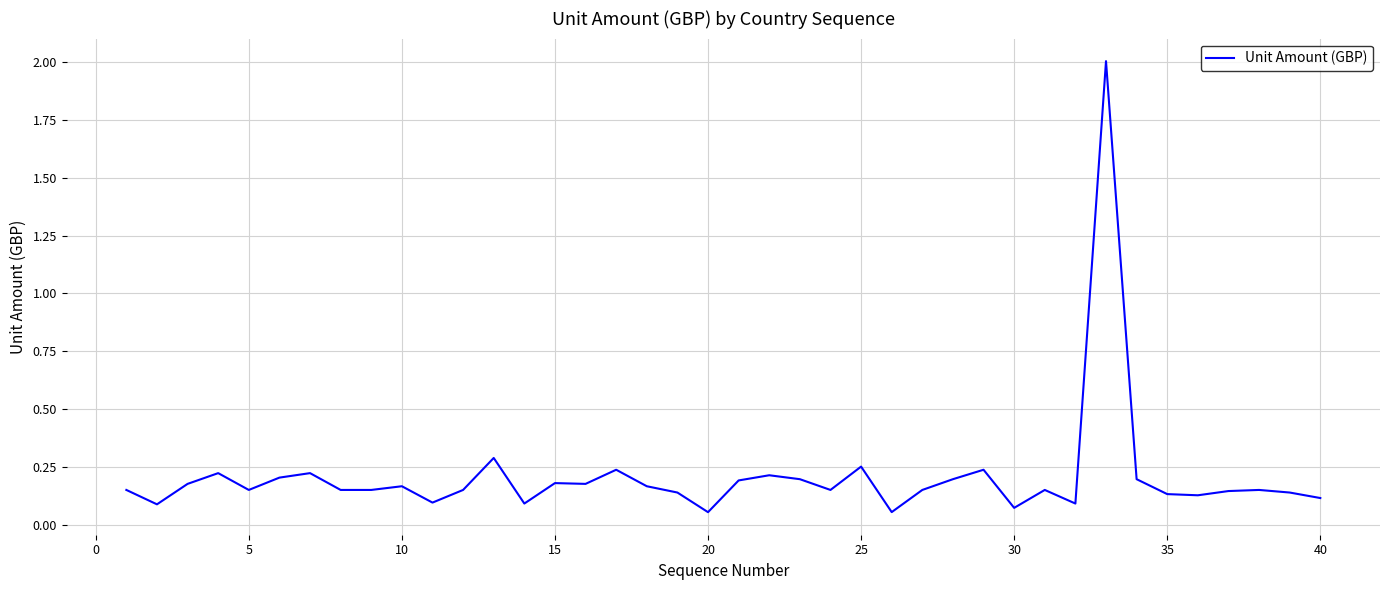

What is the maximum value shown in the chart?

2.0